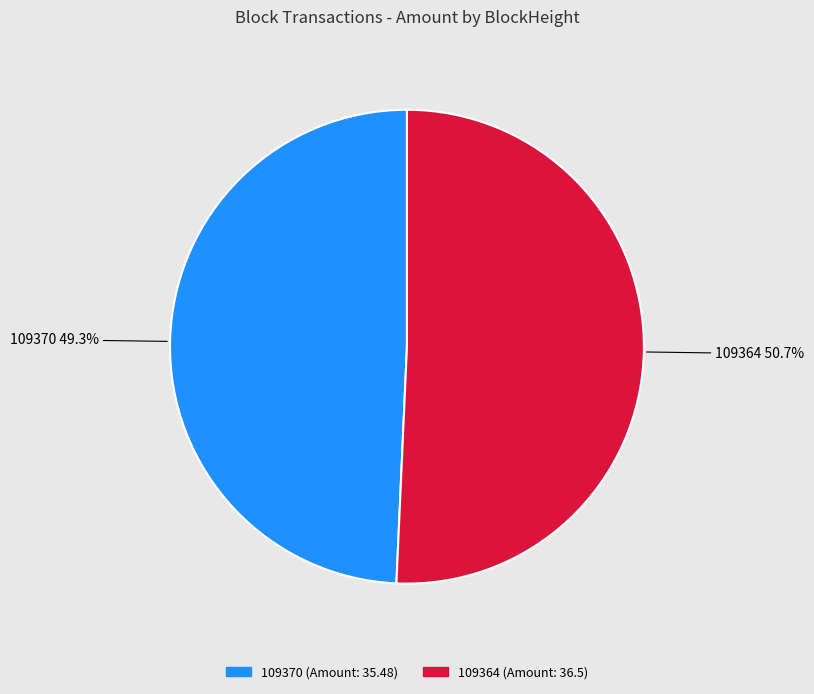

Which category has the biggest portion of the pie?

109364